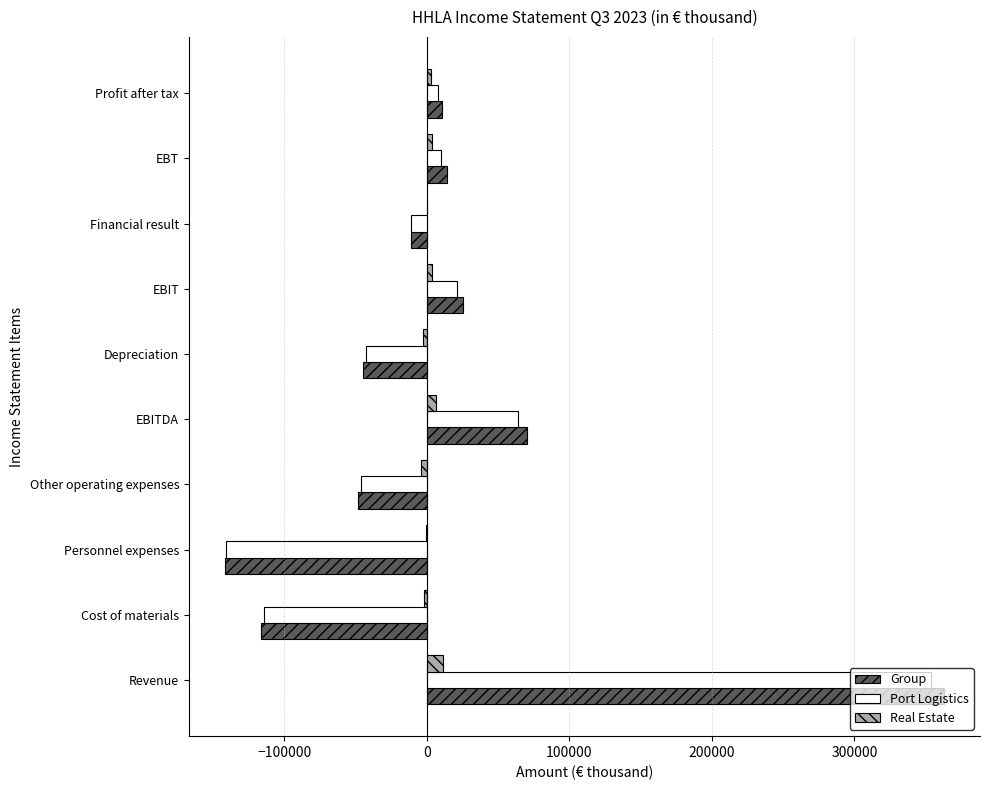

The value of Group at Revenue is 485750. True or false?

False